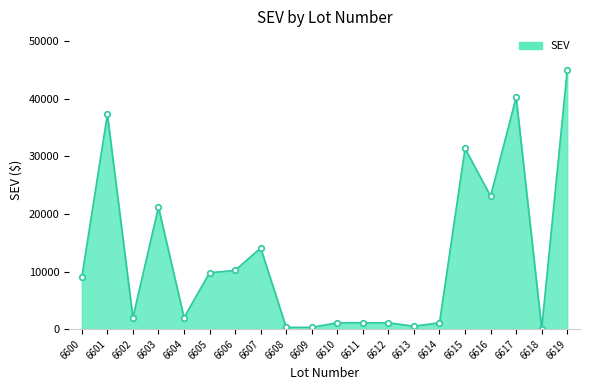

Which has a higher value, 6602 or 6619?

6619